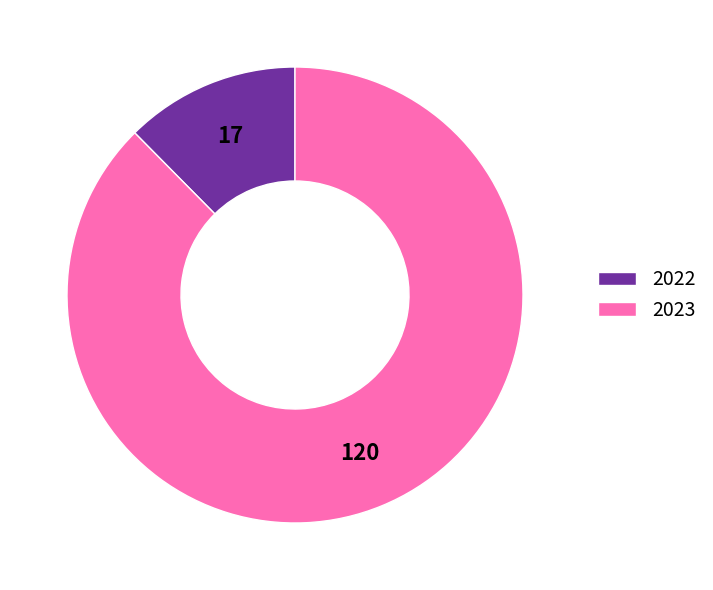

The 2022 slice represents 12% of the pie. True or false?

True